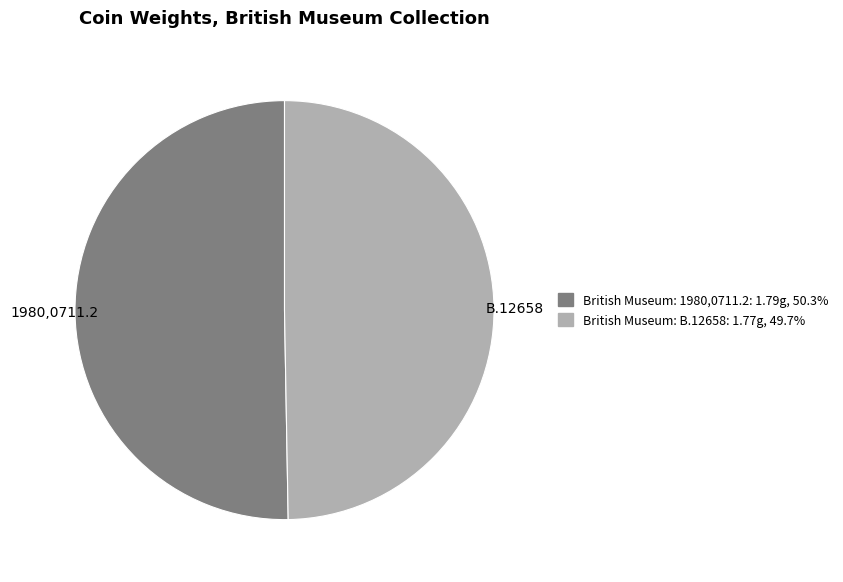

The British Museum: B.12658 slice represents 50% of the pie. True or false?

True